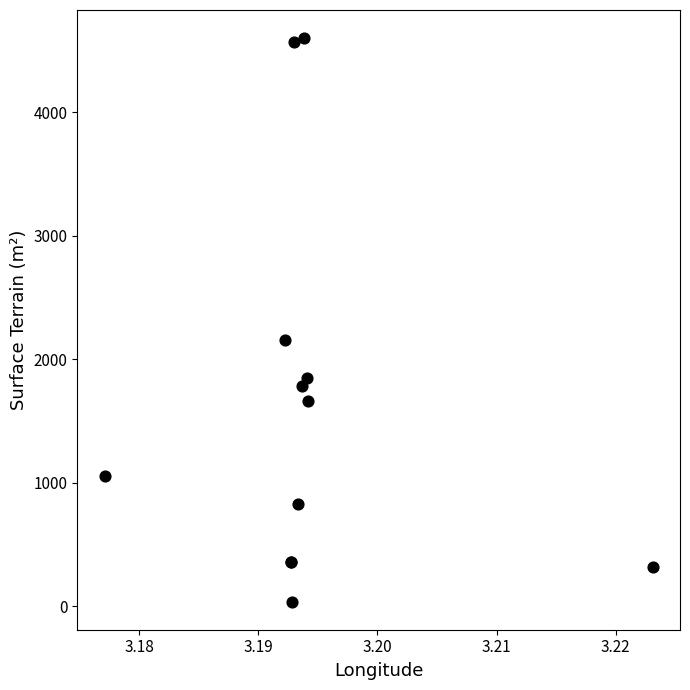

What Y value in the scatter plot is closest to 2318?

2157